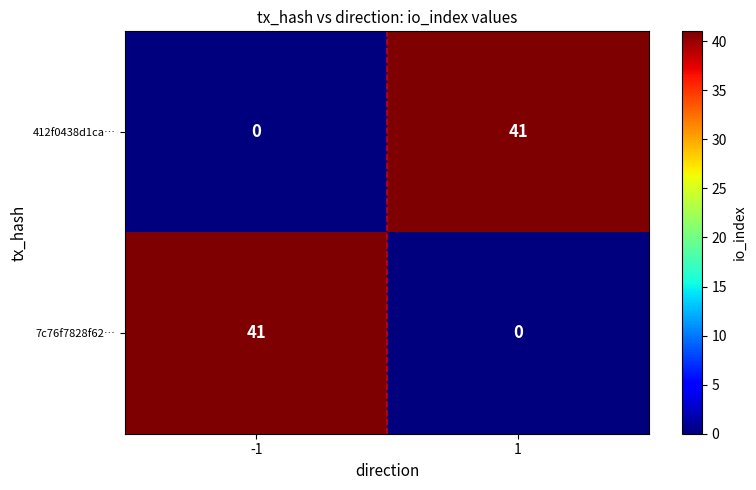

What is the difference between the 412f0438d1ca… values at 1 and -1?

41